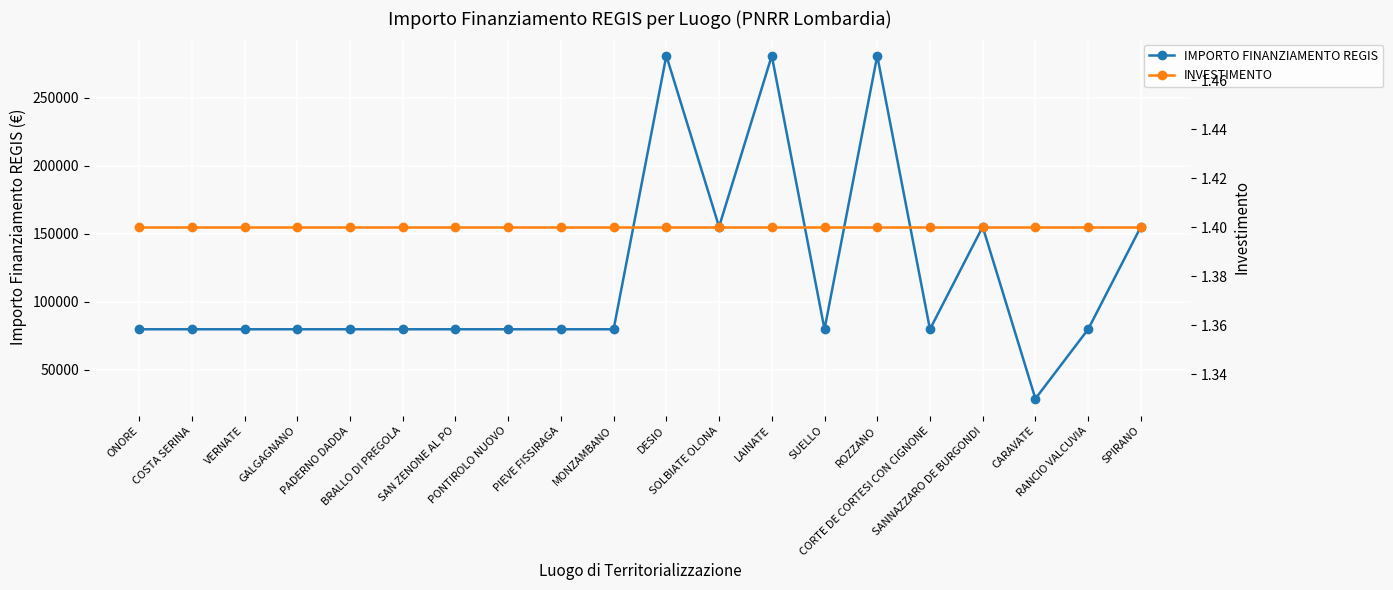

What position from the right is MONZAMBANO?

11